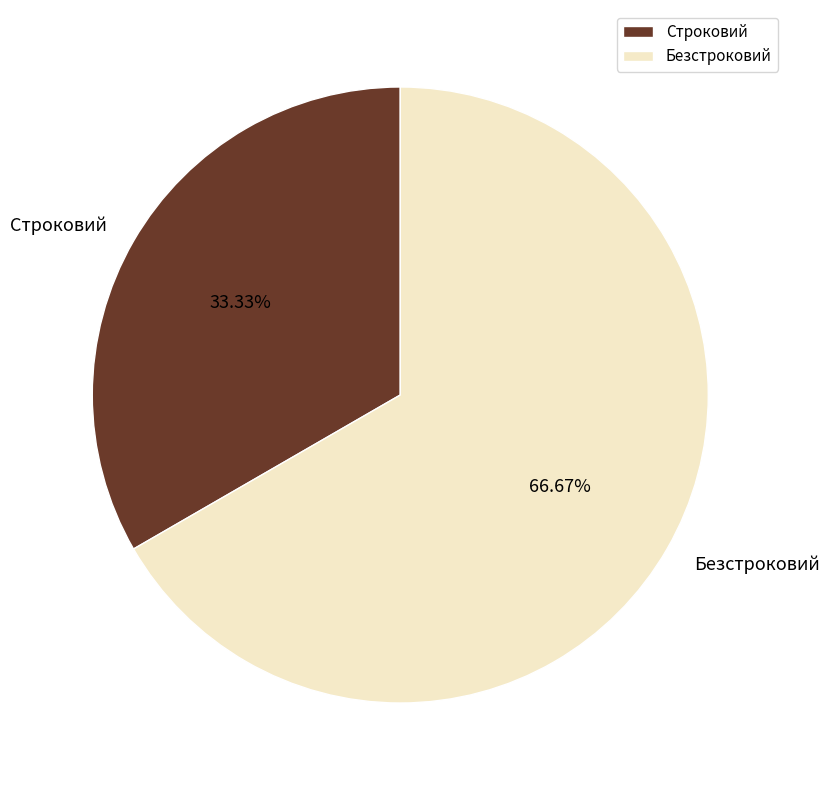

Approximately how many times larger is the value at Безстроковий compared to Строковий?

2.0